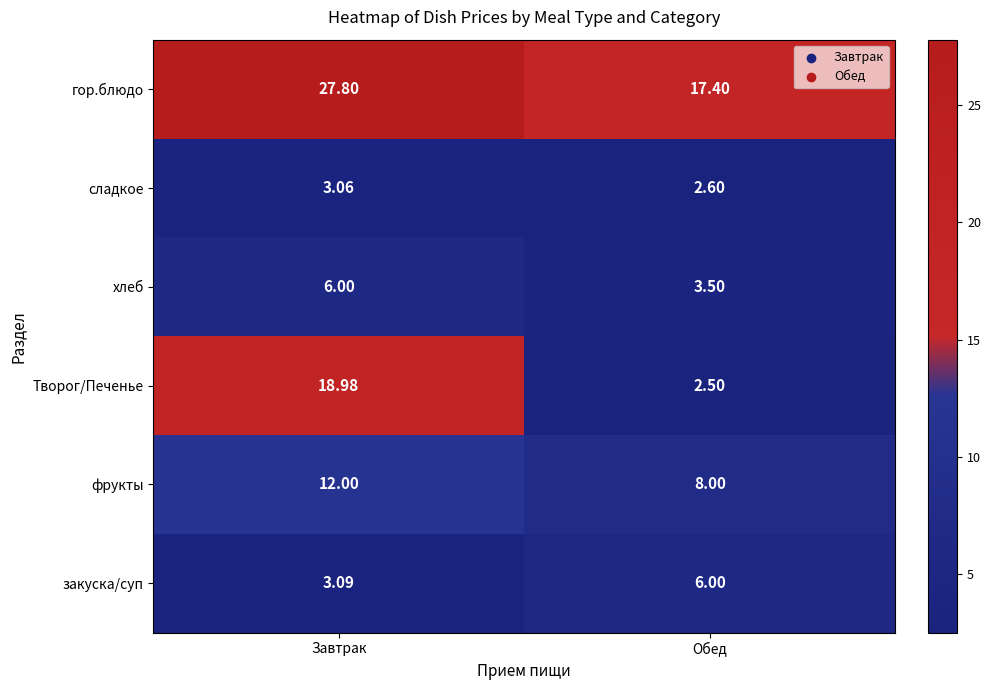

At which category does the chart reach its peak across all series?

Завтрак